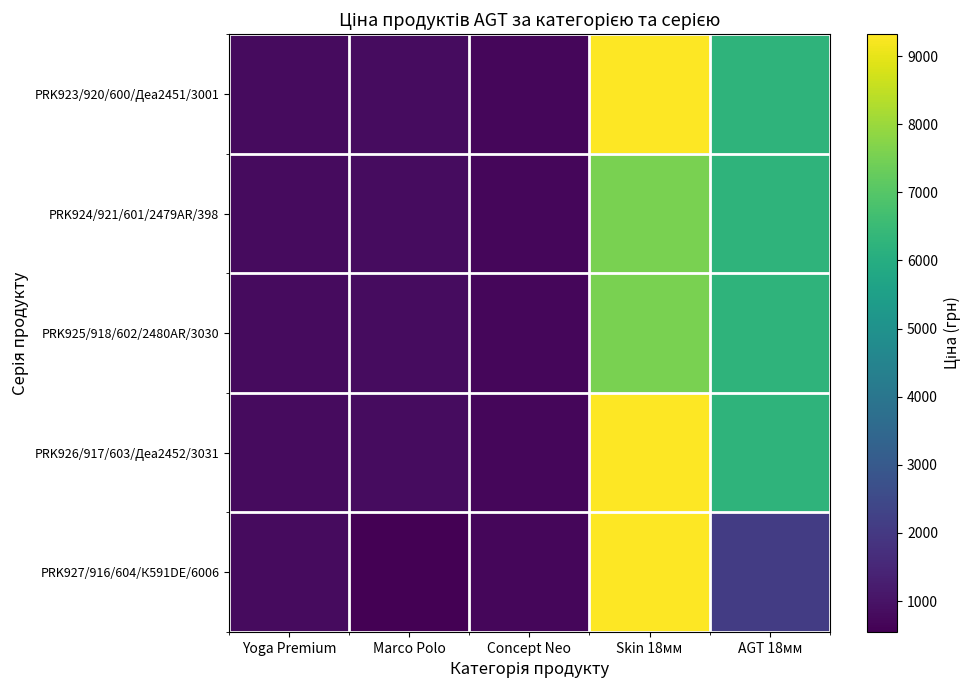

Reading left to right, list all the values displayed in this chart.

PRK923/920/600/Деа2451/3001: Yoga Premium=813.0	Marco Polo=842.8	Concept Neo=689.1	Skin 18мм=9321.4	AGT 18мм=6266.7
PRK924/921/601/2479AR/398: Yoga Premium=813.0	Marco Polo=842.8	Concept Neo=689.1	Skin 18мм=7545.9	AGT 18мм=6266.7
PRK925/918/602/2480AR/3030: Yoga Premium=813.0	Marco Polo=842.8	Concept Neo=689.1	Skin 18мм=7545.9	AGT 18мм=6266.7
PRK926/917/603/Деа2452/3031: Yoga Premium=813.0	Marco Polo=842.8	Concept Neo=689.1	Skin 18мм=9321.4	AGT 18мм=6266.7
PRK927/916/604/К591DE/6006: Yoga Premium=813.0	Marco Polo=547.8	Concept Neo=689.1	Skin 18мм=9321.4	AGT 18мм=2094.3